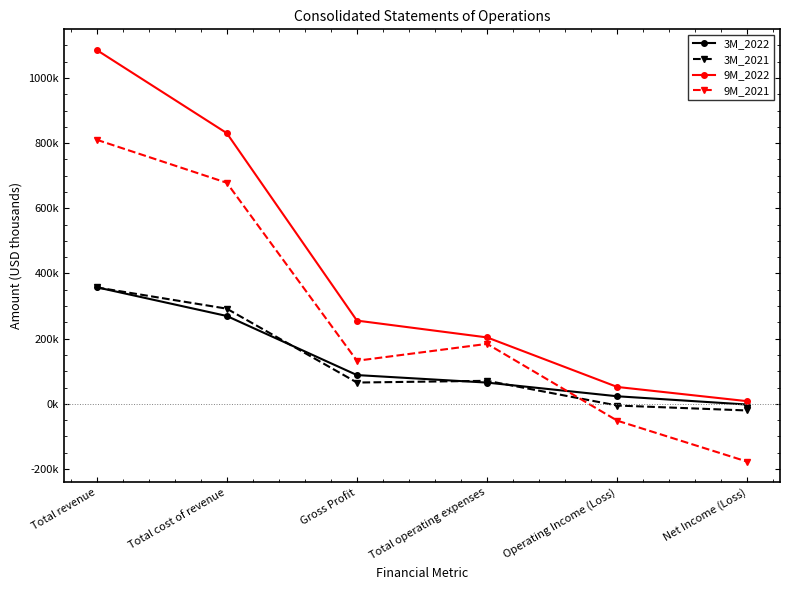

Does the chart have visible grid lines?

No